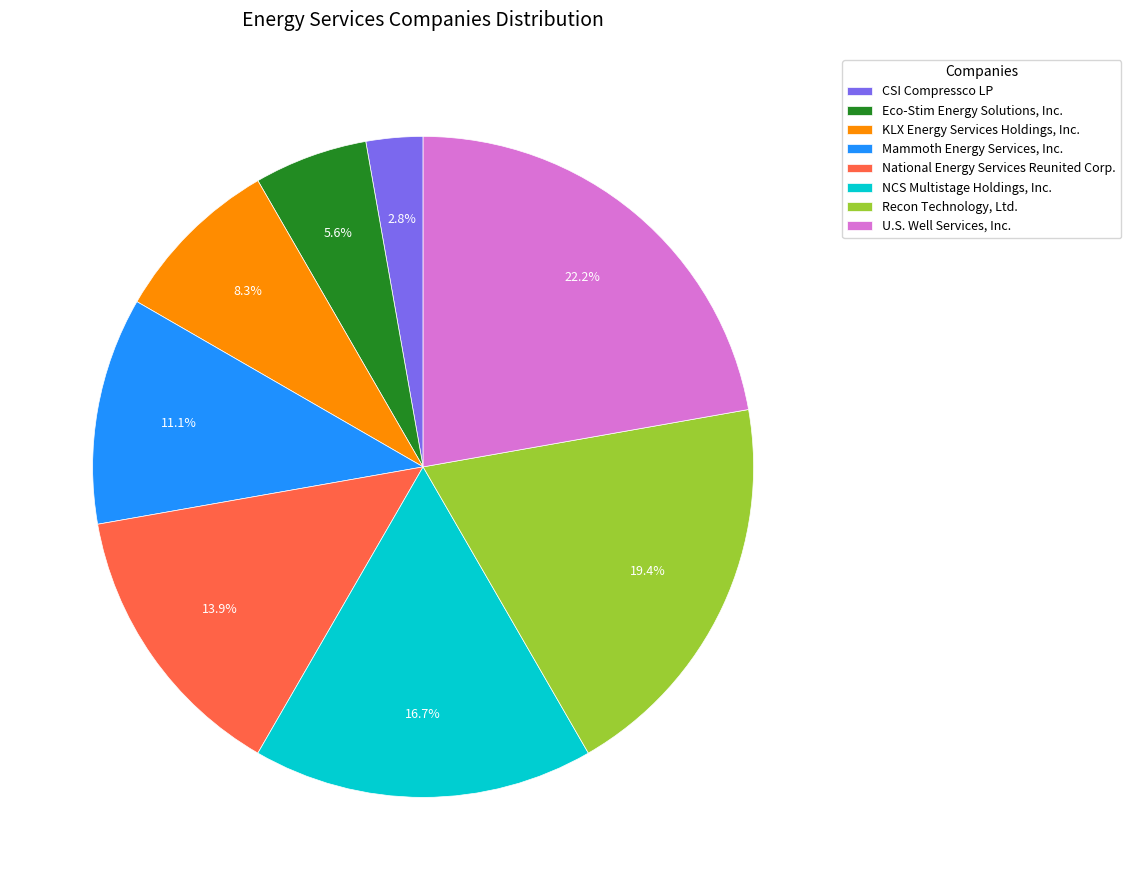

What portion of the pie excludes Recon Technology, Ltd.?

80.6%